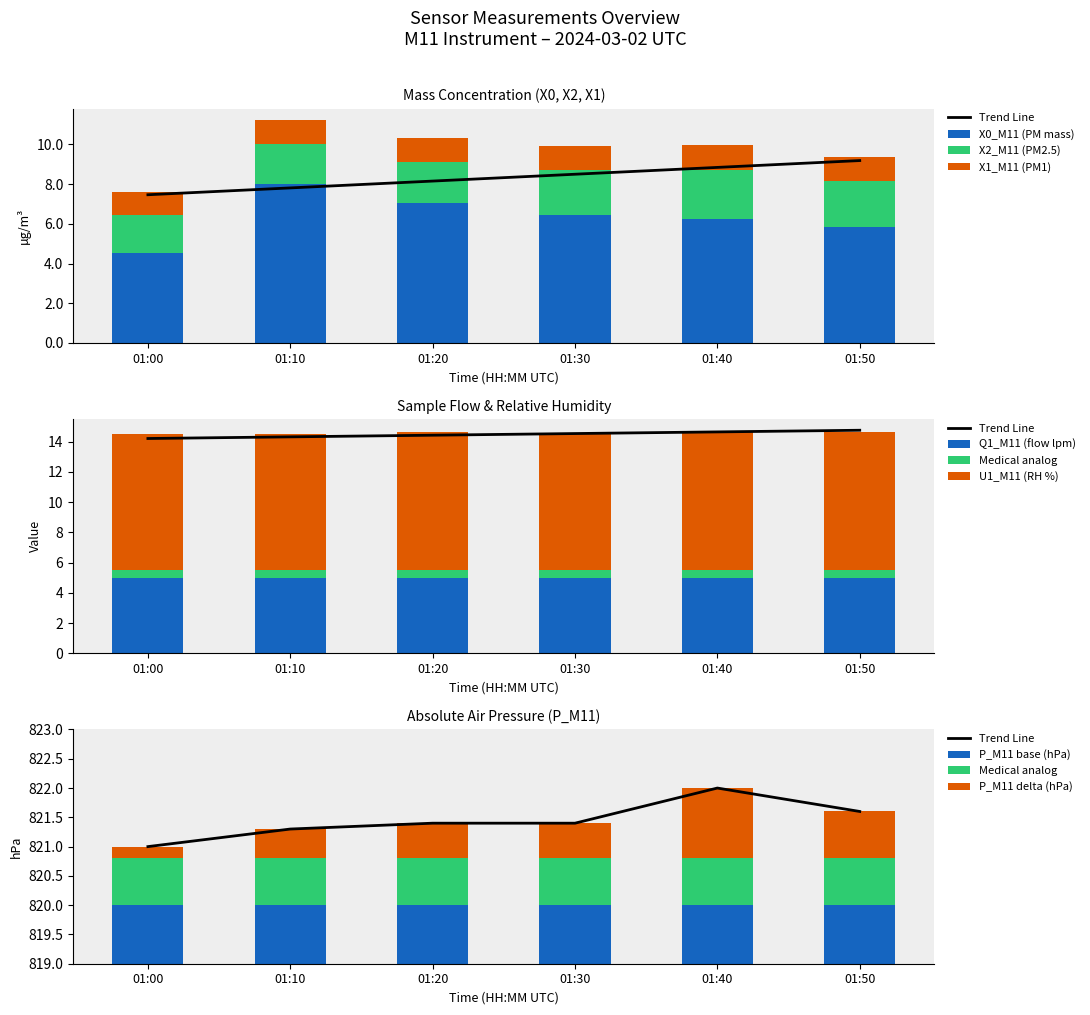

Does the chart contain any negative values?

No